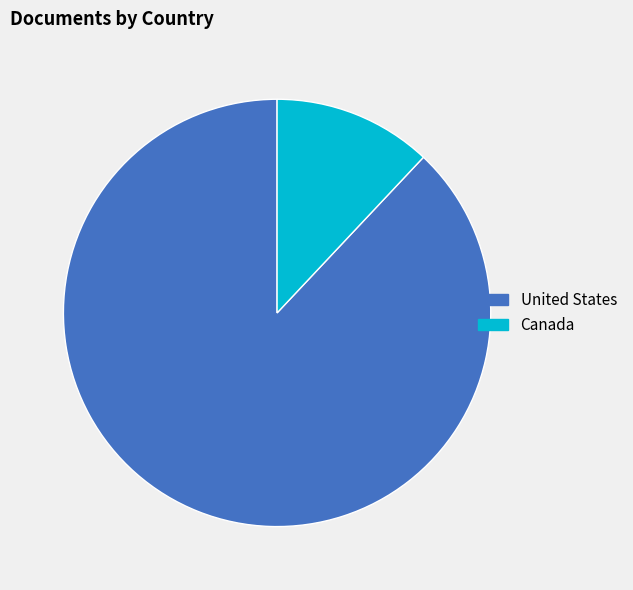

Do Canada and United States together represent more than half of the pie?

Yes